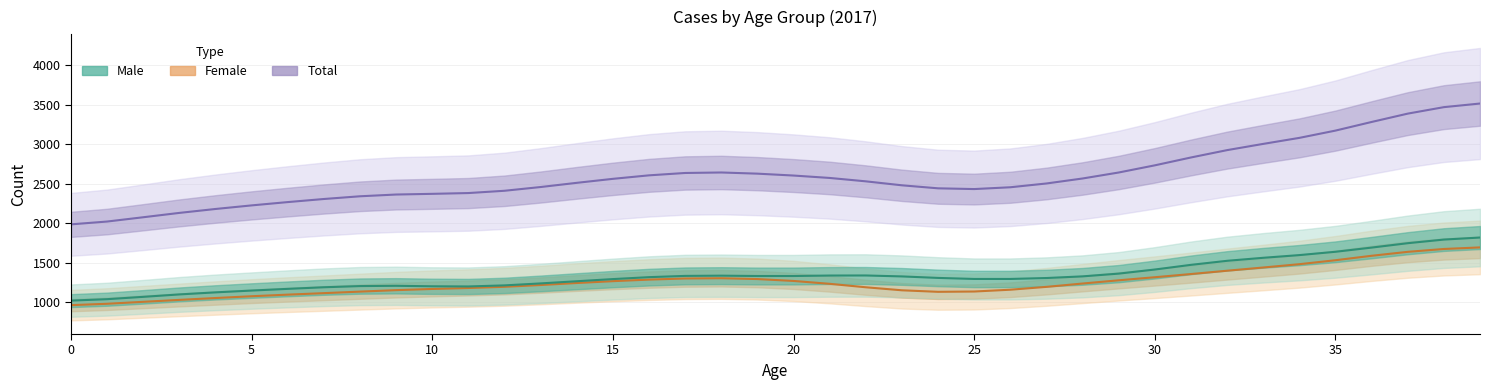

What is the average value of the Male series?

1338.2